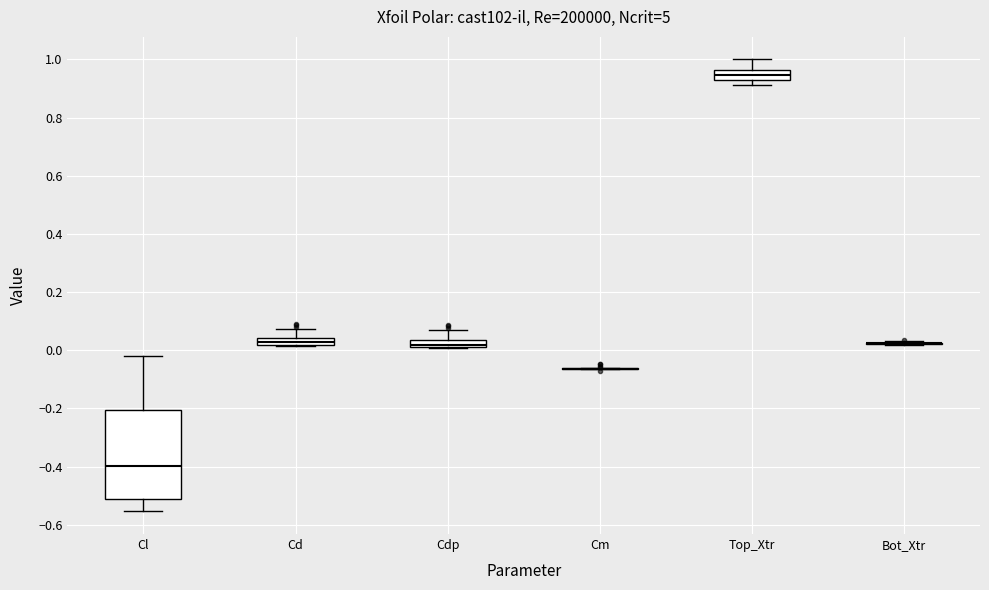

Comparing the boxes themselves (not the whiskers), which one is the tallest?

Cl